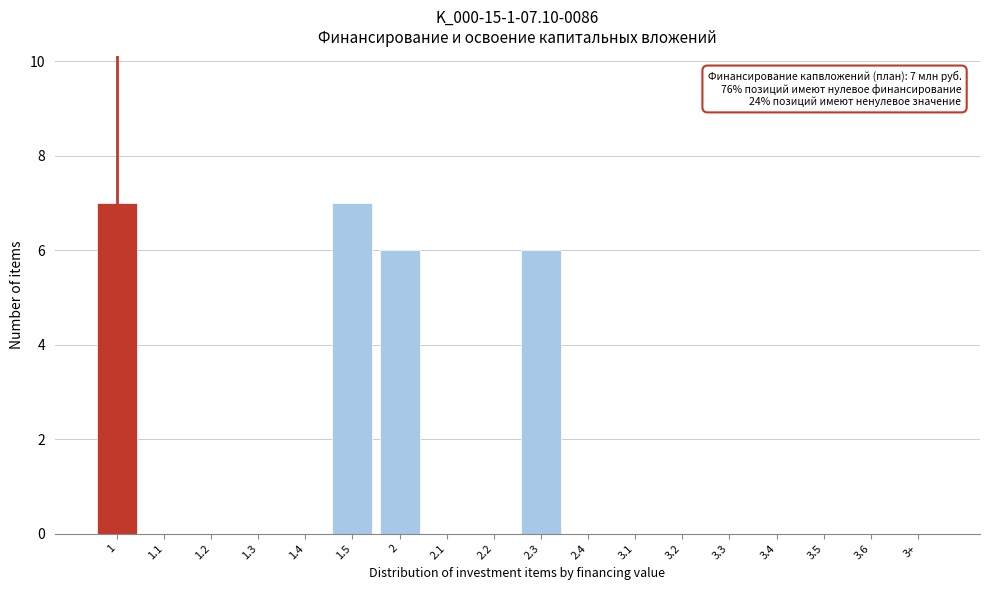

Reading right to left, what are all the values shown in this chart?

3+=0	3.6=0	3.5=0	3.4=0	3.3=0	3.2=0	3.1=0	2.4=0	2.3=6	2.2=0	2.1=0	2=6	1.5=7	1.4=0	1.3=0	1.2=0	1.1=0	1=7